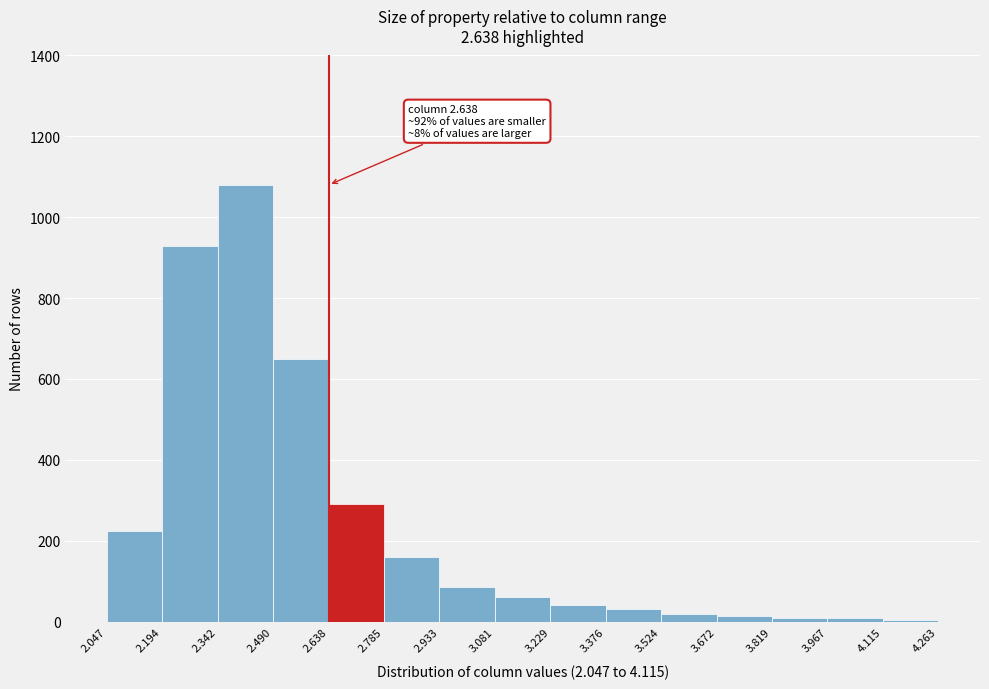

Which range on the x-axis has the tallest bar?

2.342 to 2.490